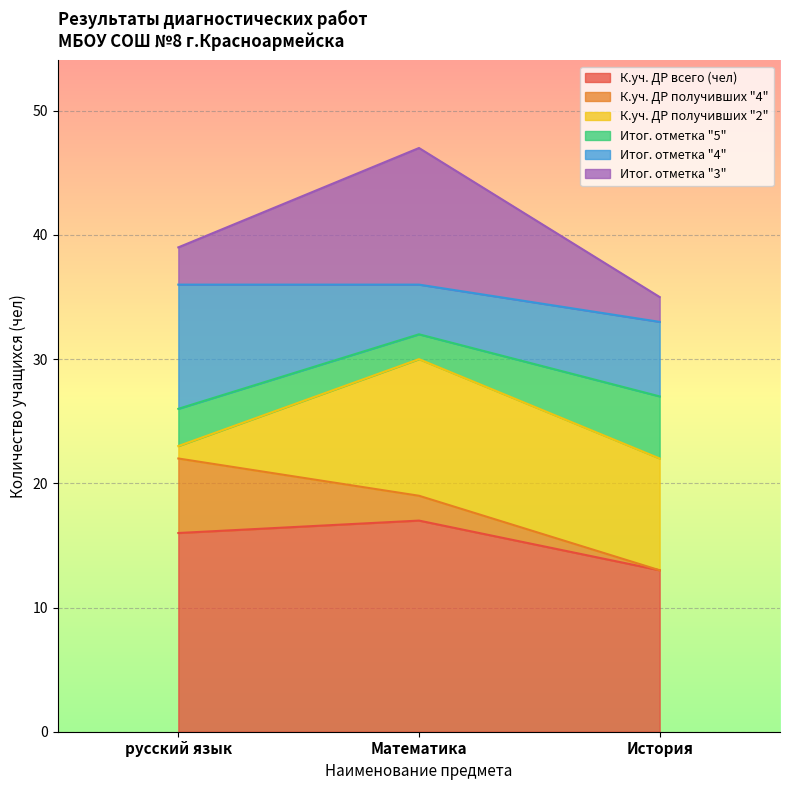

The value of К.уч. ДР получивших "4" at Математика is 1. True or false?

False